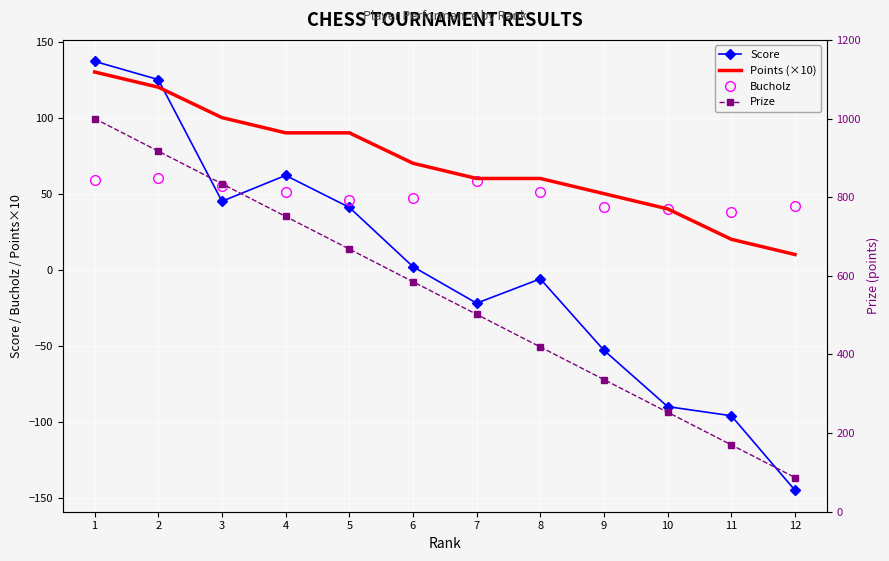

At which category does the chart reach its minimum across all series?

12